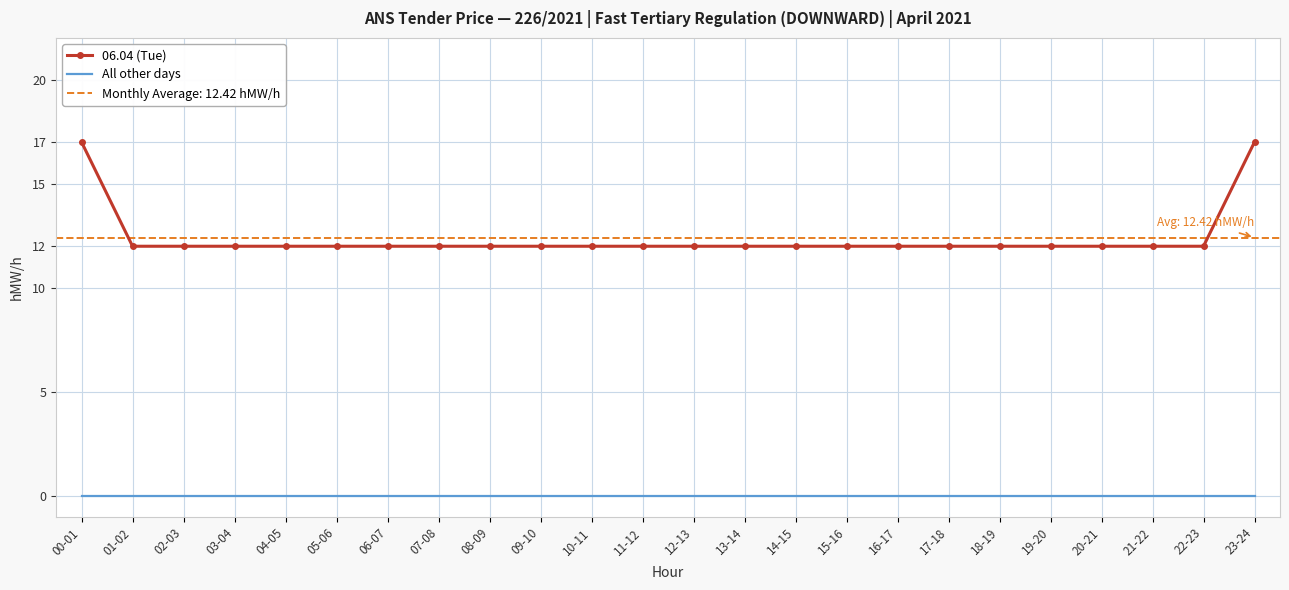

At which category does the chart reach its minimum across all series?

00-01